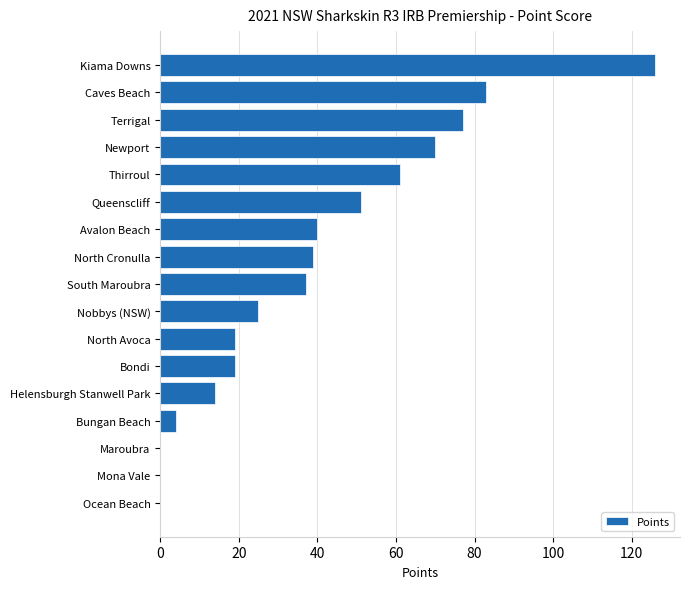

What is the sum of all values?

665